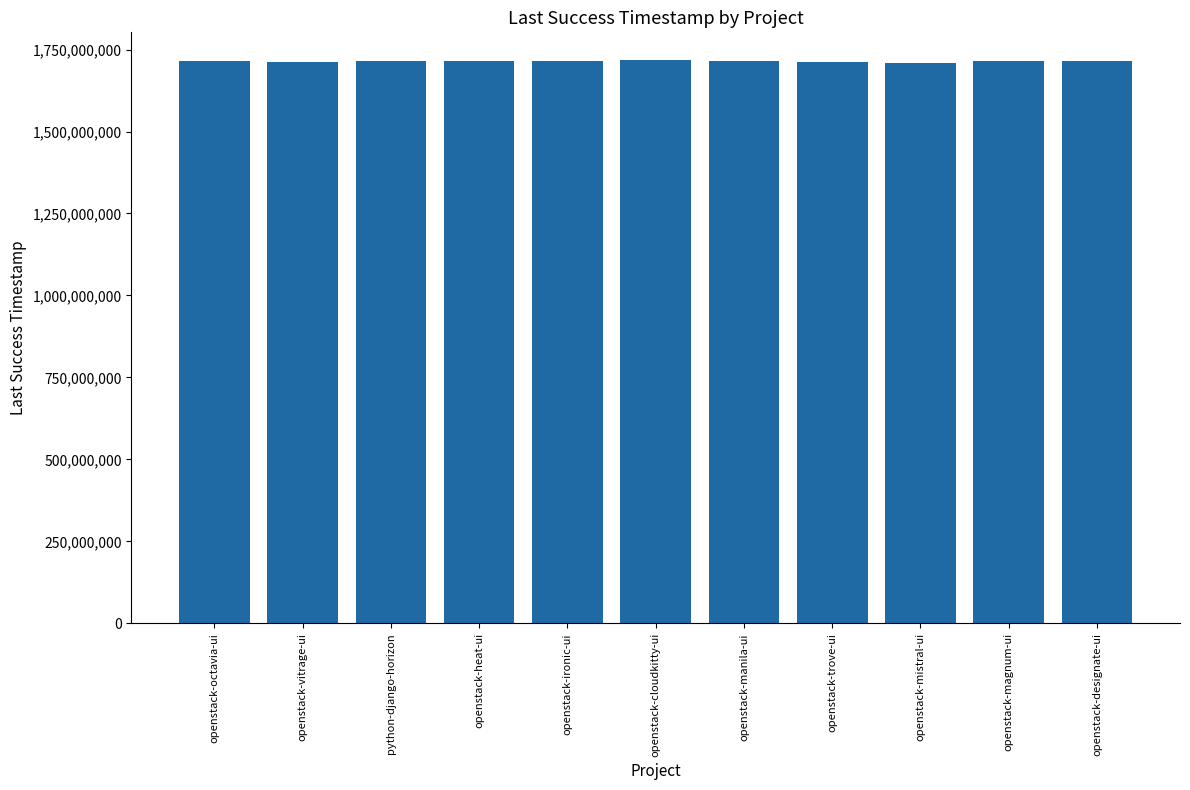

What is the sum of all values?

18855304290